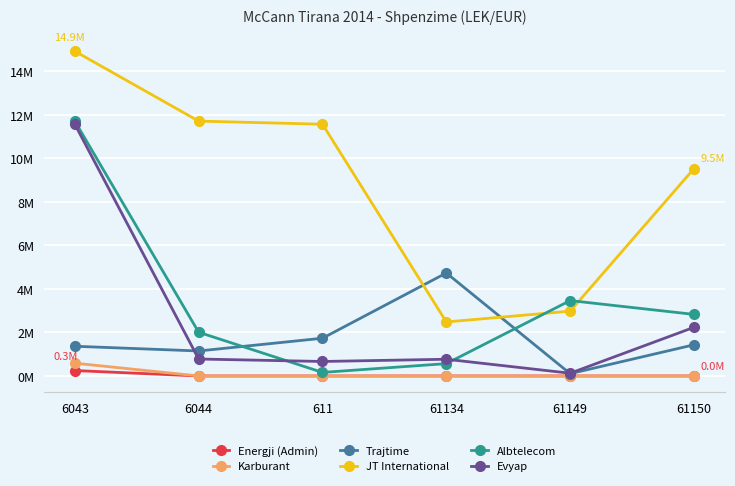

What are all the series names shown in the legend?

Energji (Admin), Karburant, Trajtime, JT International, Albtelecom, Evyap